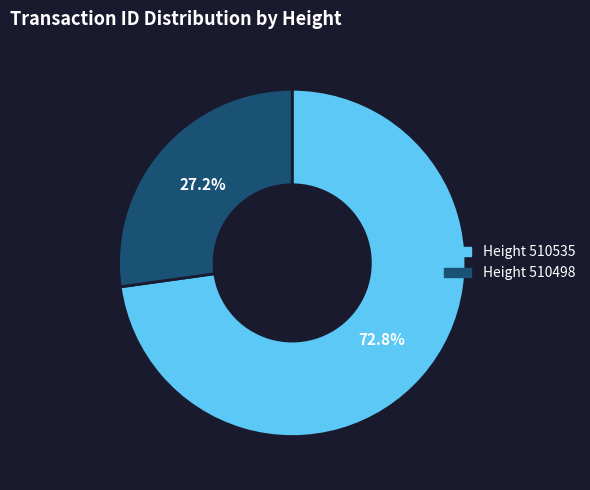

What percentage do Height 510535 and Height 510498 together represent?

100.0%